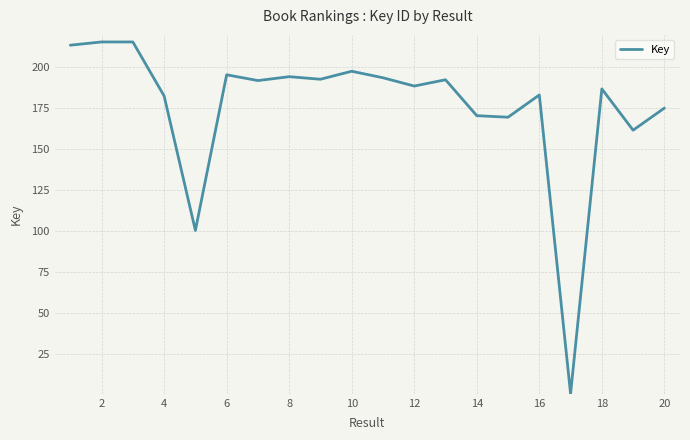

How many points are lower than both their immediate neighbors (excluding endpoints)?

7